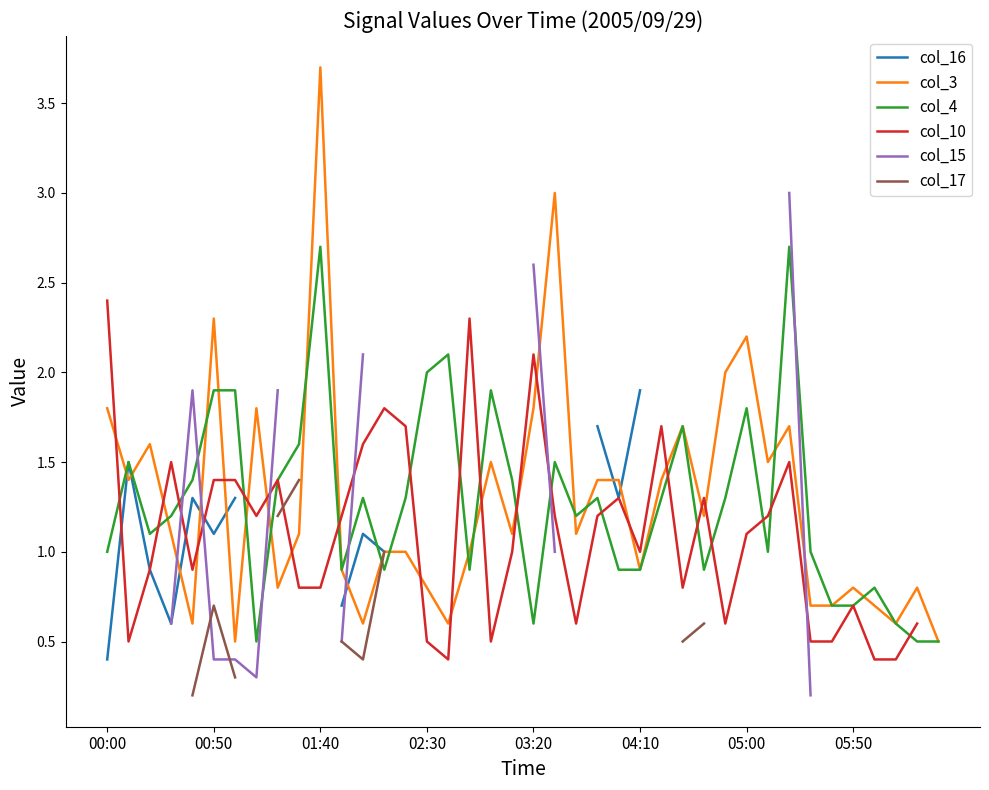

At which label does col_10 first exceed 1?

00:00